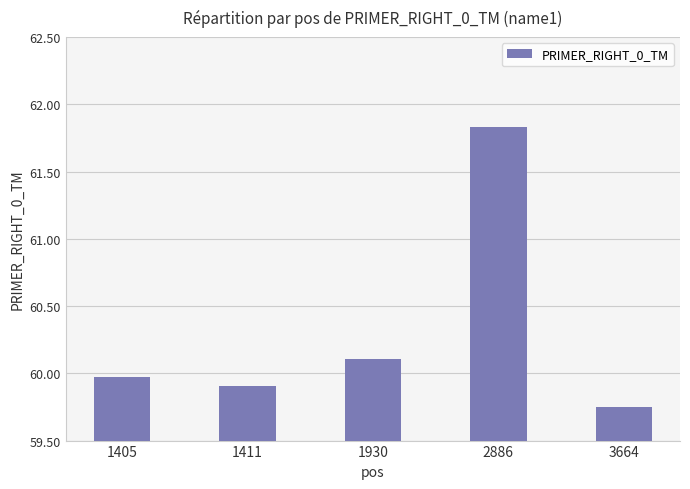

What is the value of the 2nd bar from the left?

59.9